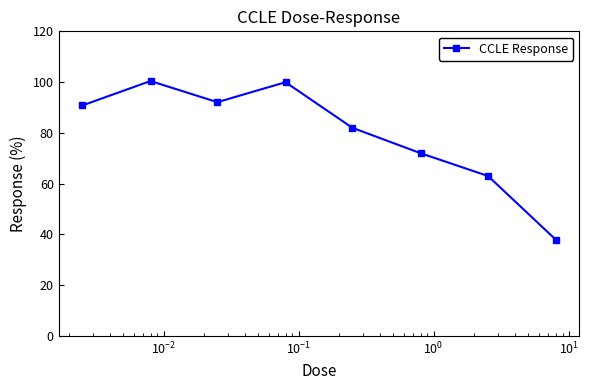

What is the value of the 6th point from the left?

72.0